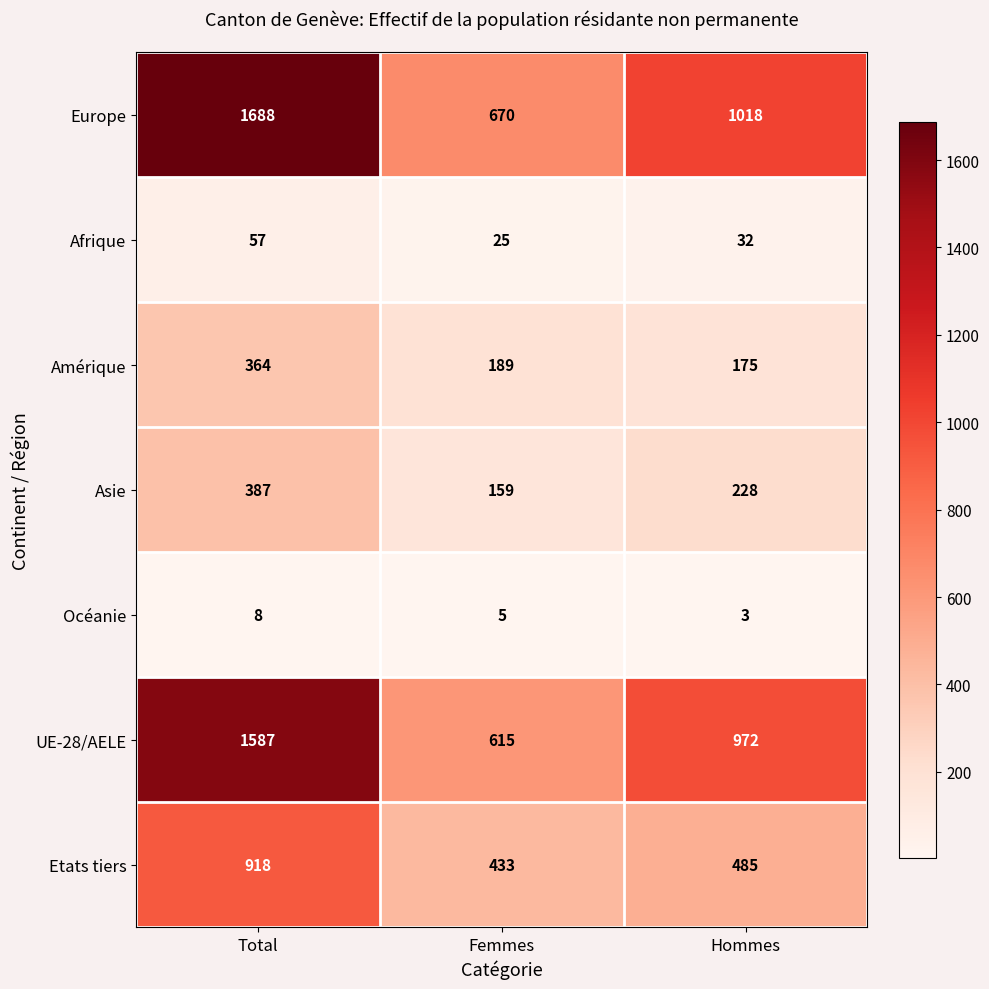

How many data points does each series have?

3